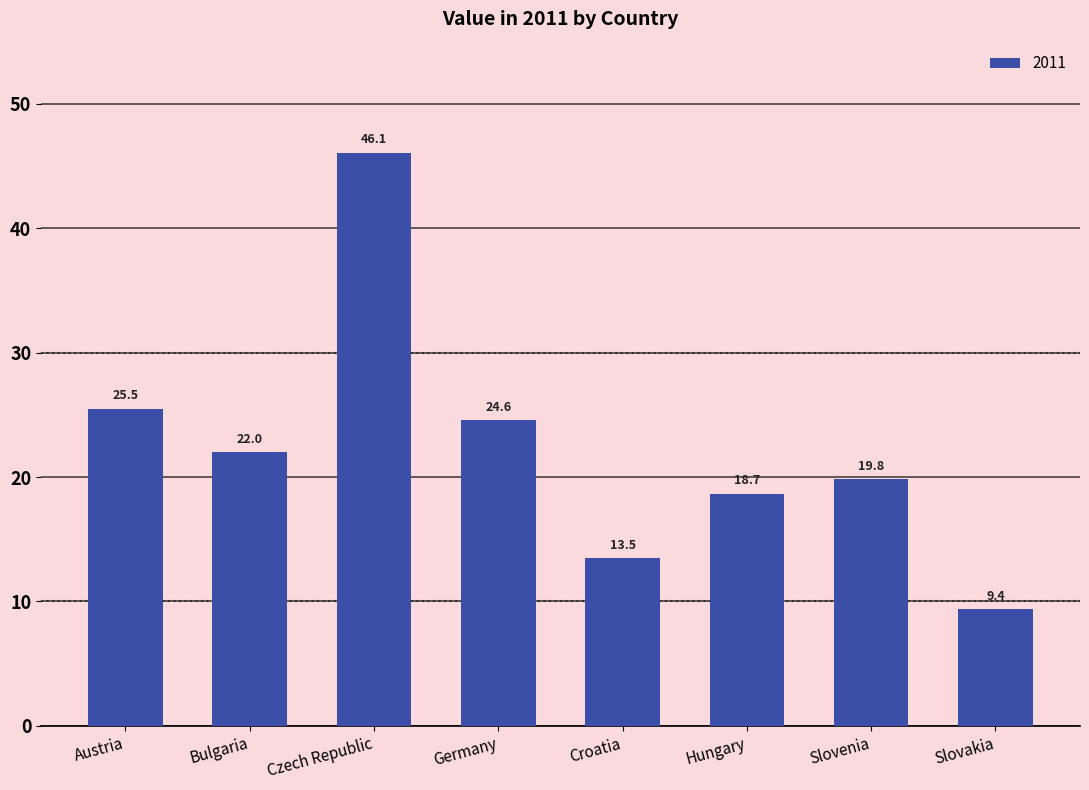

List the labels in order of value, smallest first.

Slovakia, Croatia, Hungary, Slovenia, Bulgaria, Germany, Austria, Czech Republic